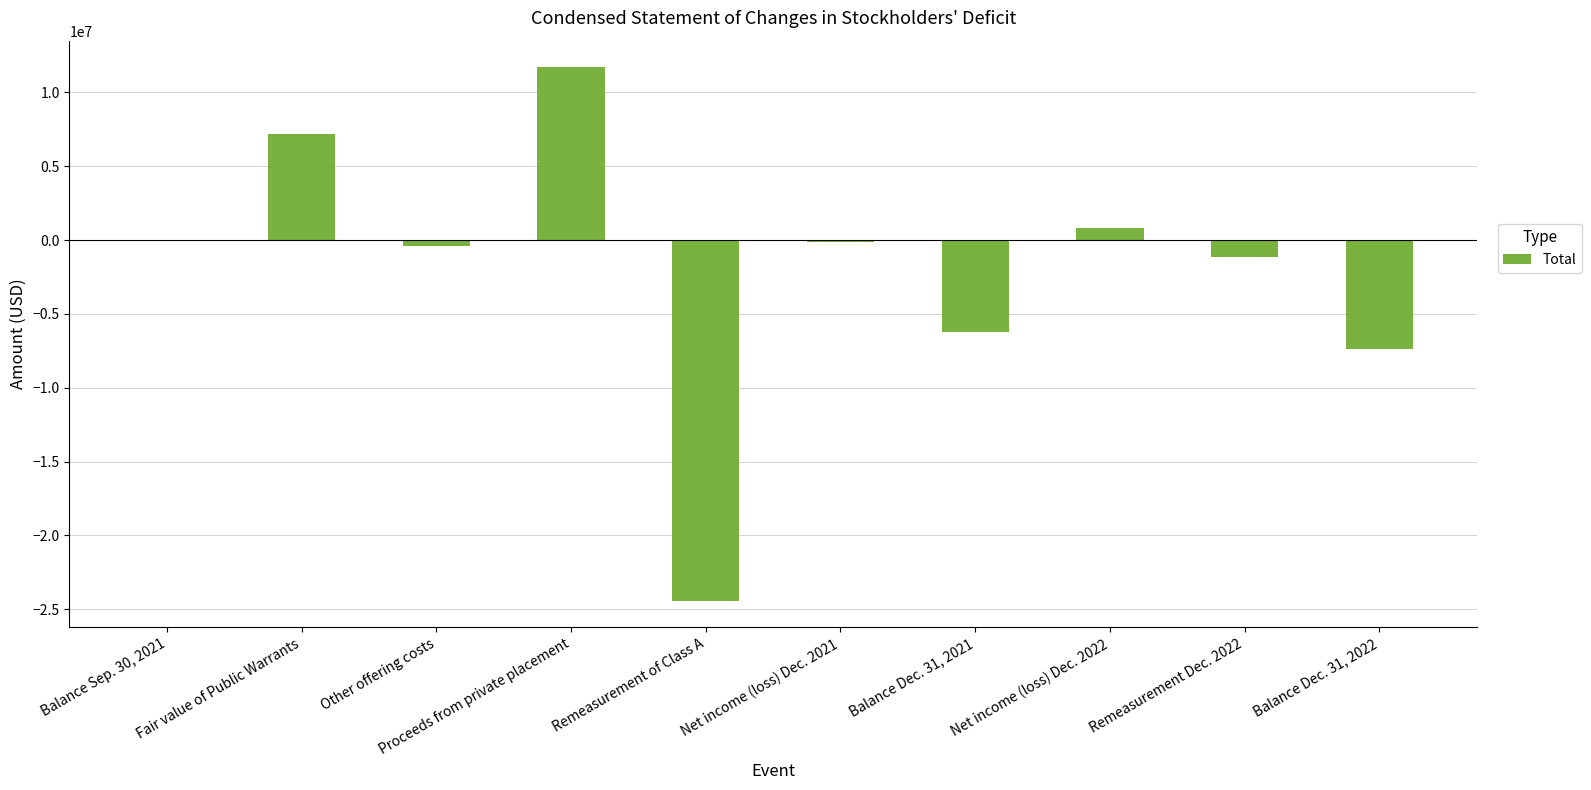

True or false: the data shows -40251377 at Remeasurement of Class A.

False